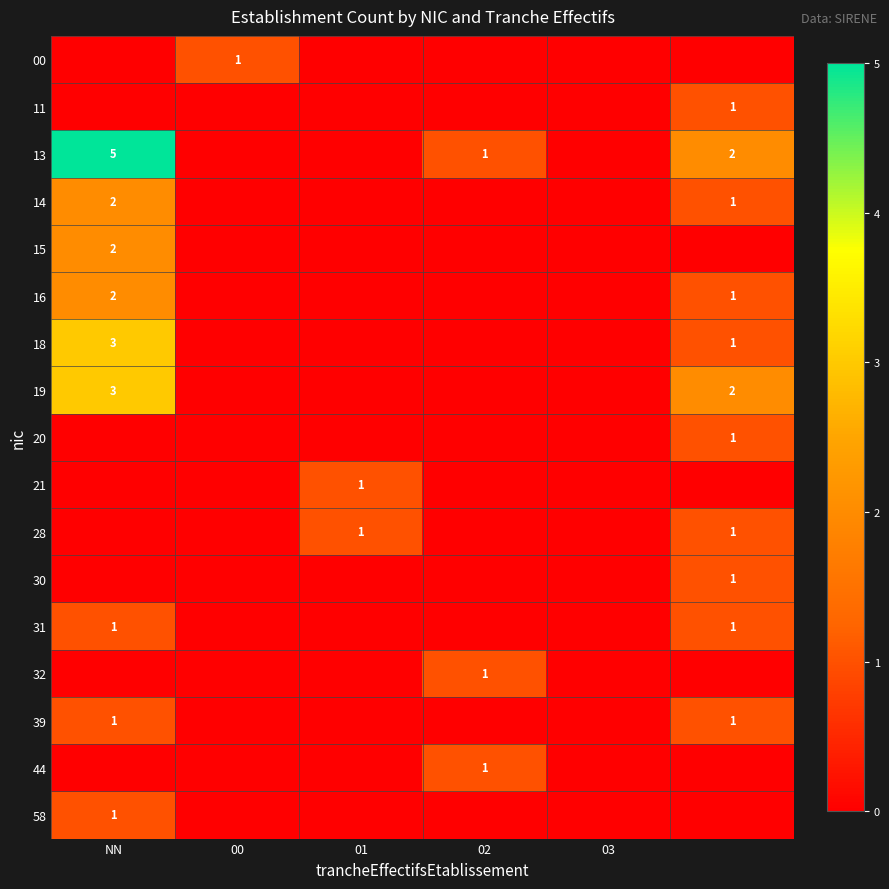

True or false: 19 has a value of 3 at NN.

True